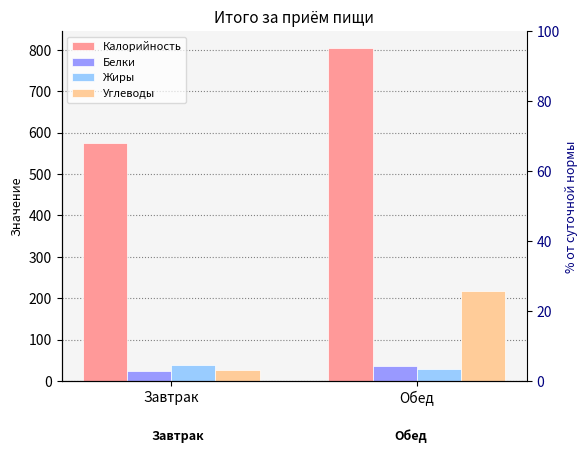

Count the number of categories in the chart.

2